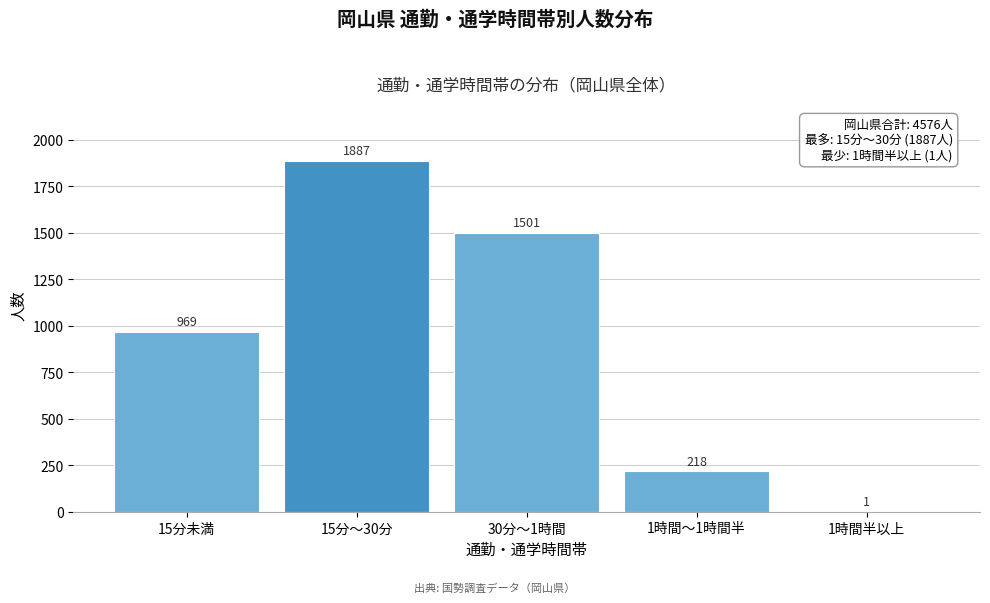

Reading left to right, list all the values displayed in this chart.

15分未満=969	15分～30分=1887	30分～1時間=1501	1時間～1時間半=218	1時間半以上=1